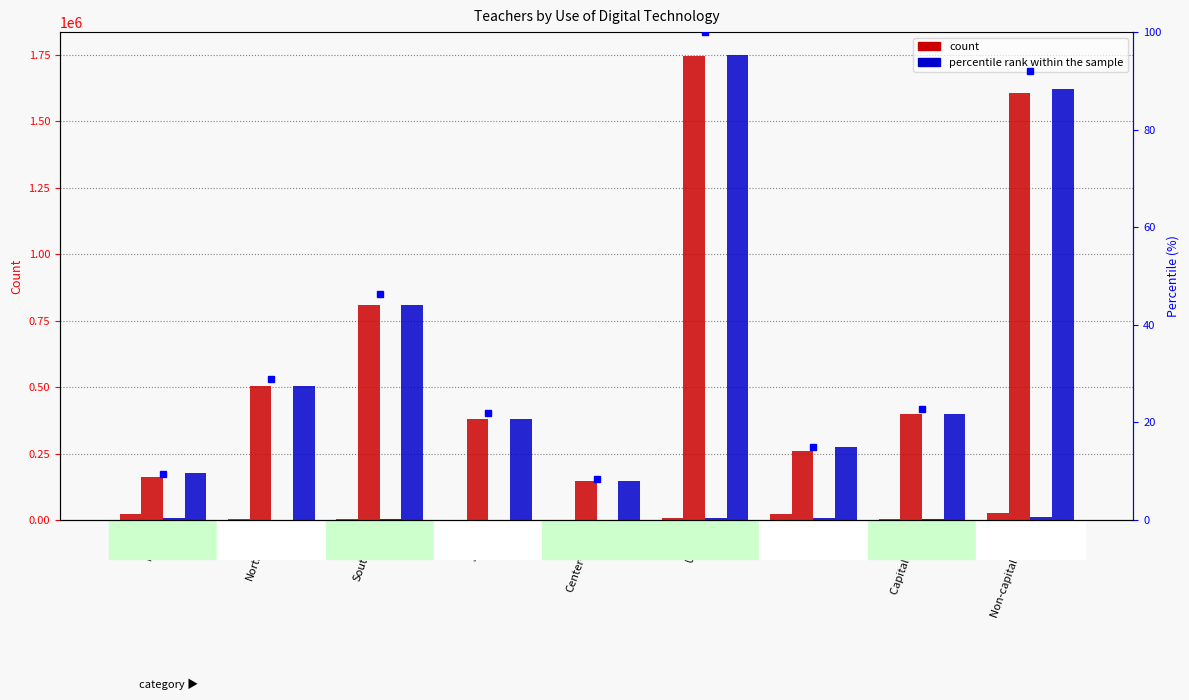

What is the difference between the No (Preparing) values at South and Capital cities?

3403.0